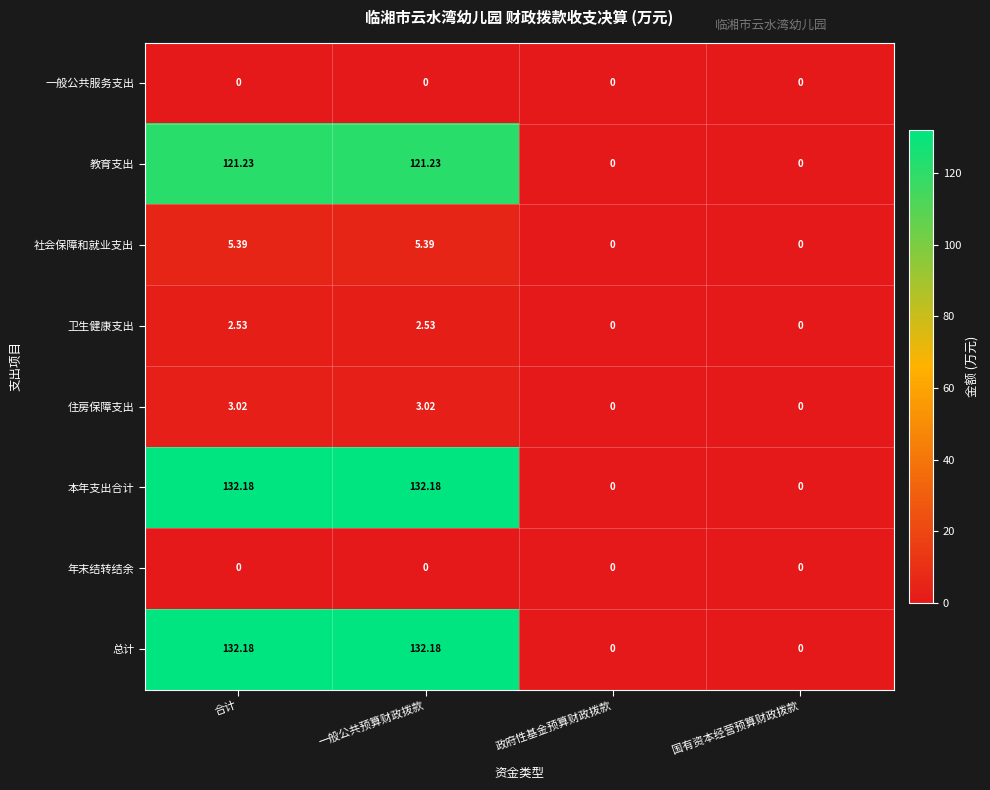

How many distinct data groups are displayed?

8